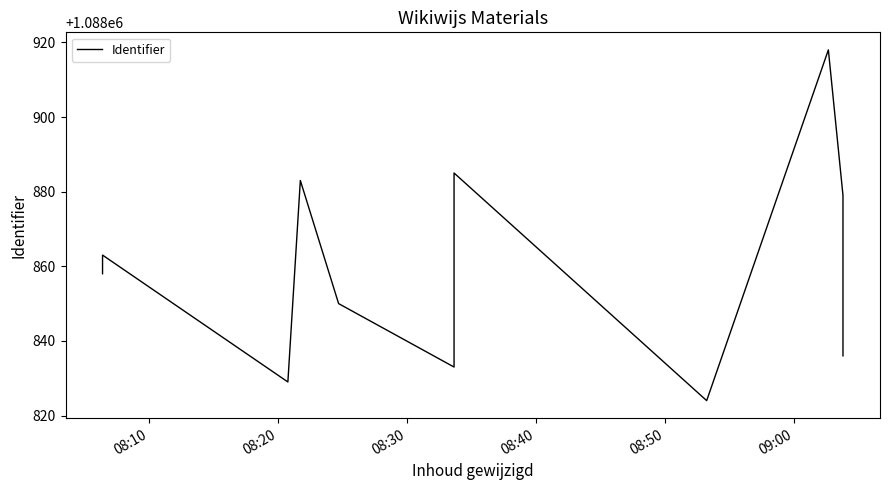

How many interior local valleys (lower than both neighbors) does the data have?

3